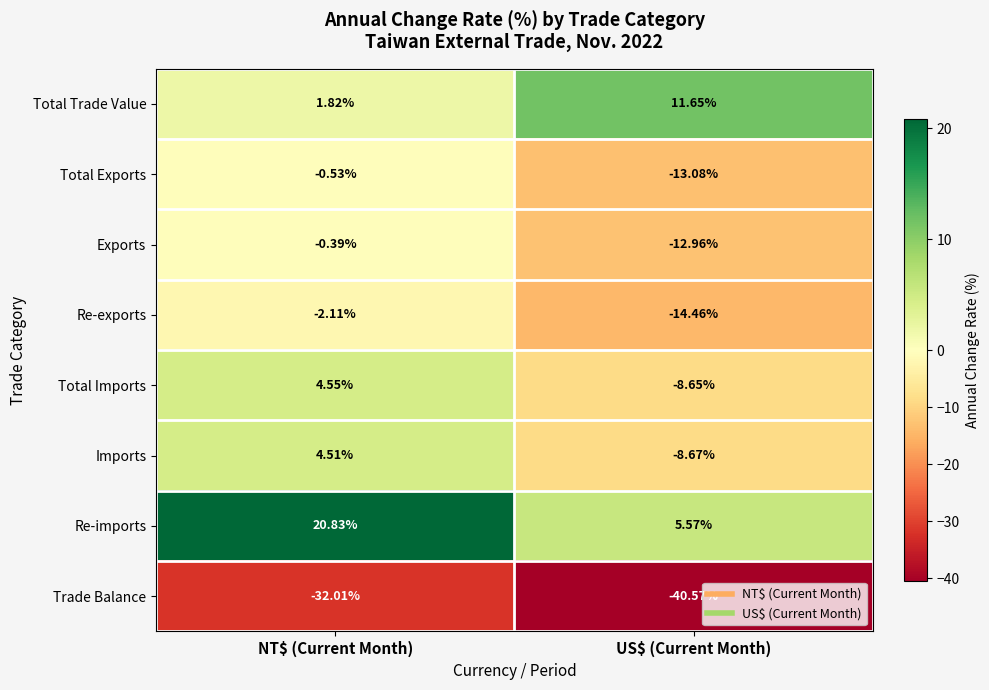

List the series in order of their peak value, highest first.

Re-imports, Total Trade Value, Total Imports, Imports, Exports, Total Exports, Re-exports, Trade Balance